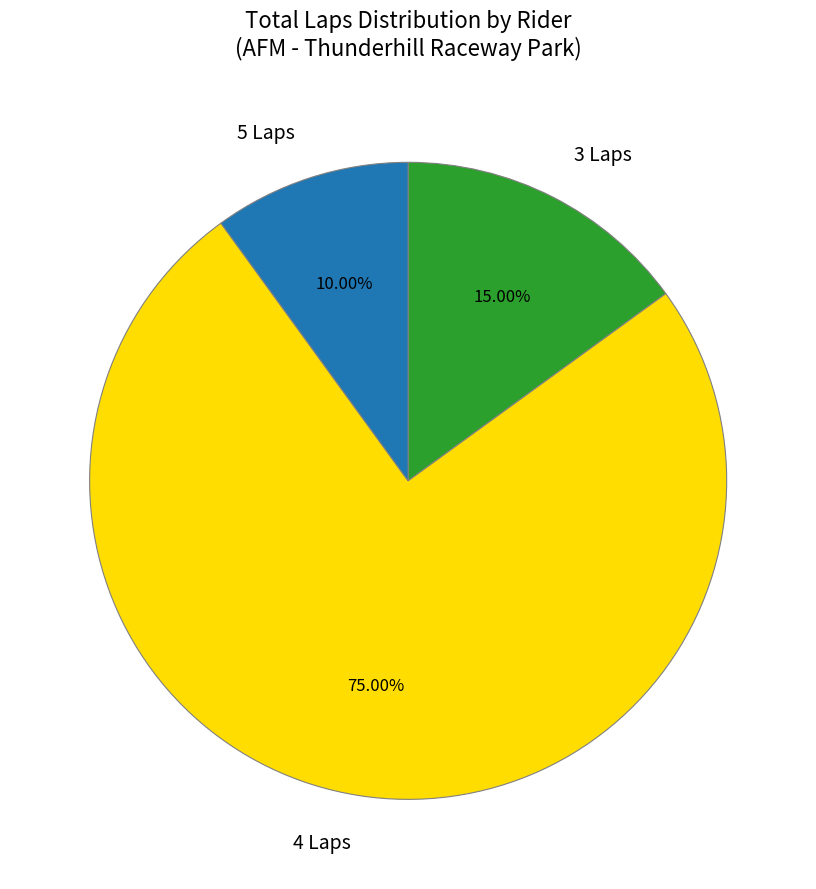

Do 5 Laps and 3 Laps together represent more than half of the pie?

No